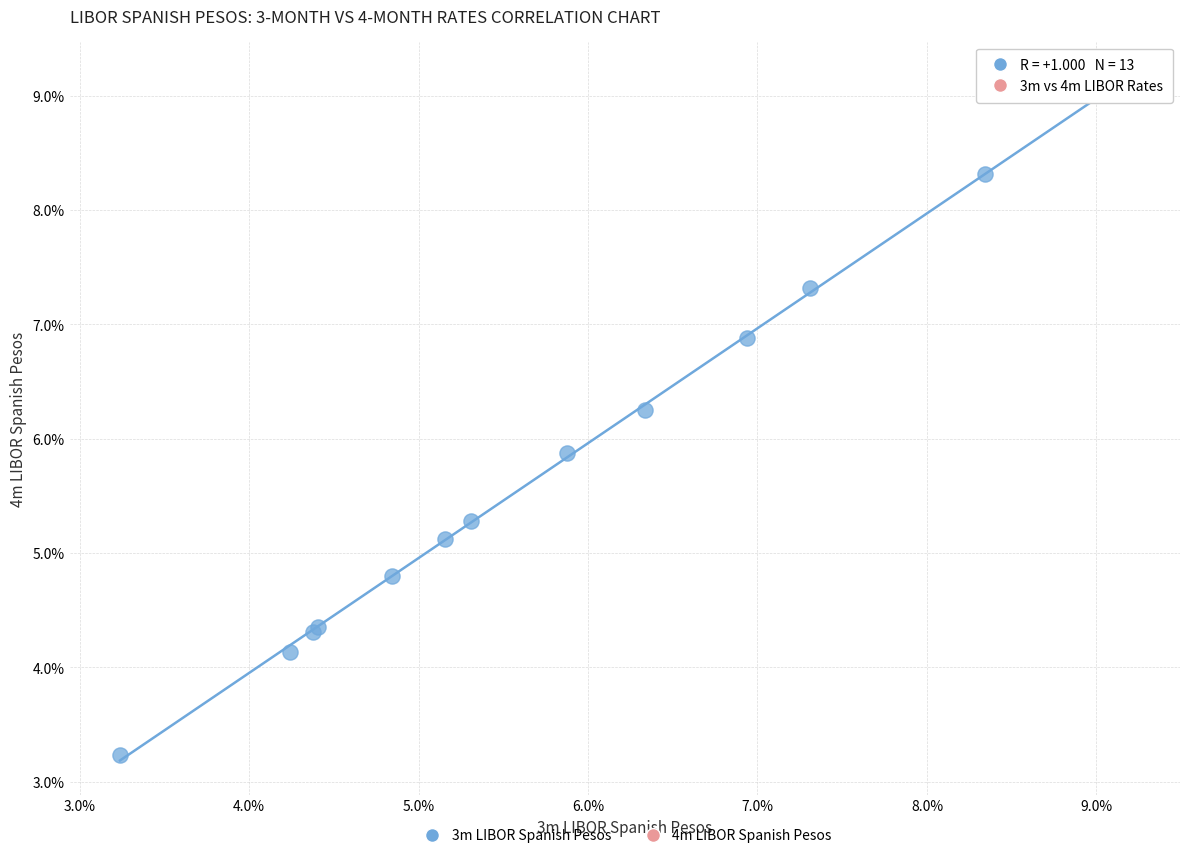

What Y value in the scatter plot is closest to 6?

5.9